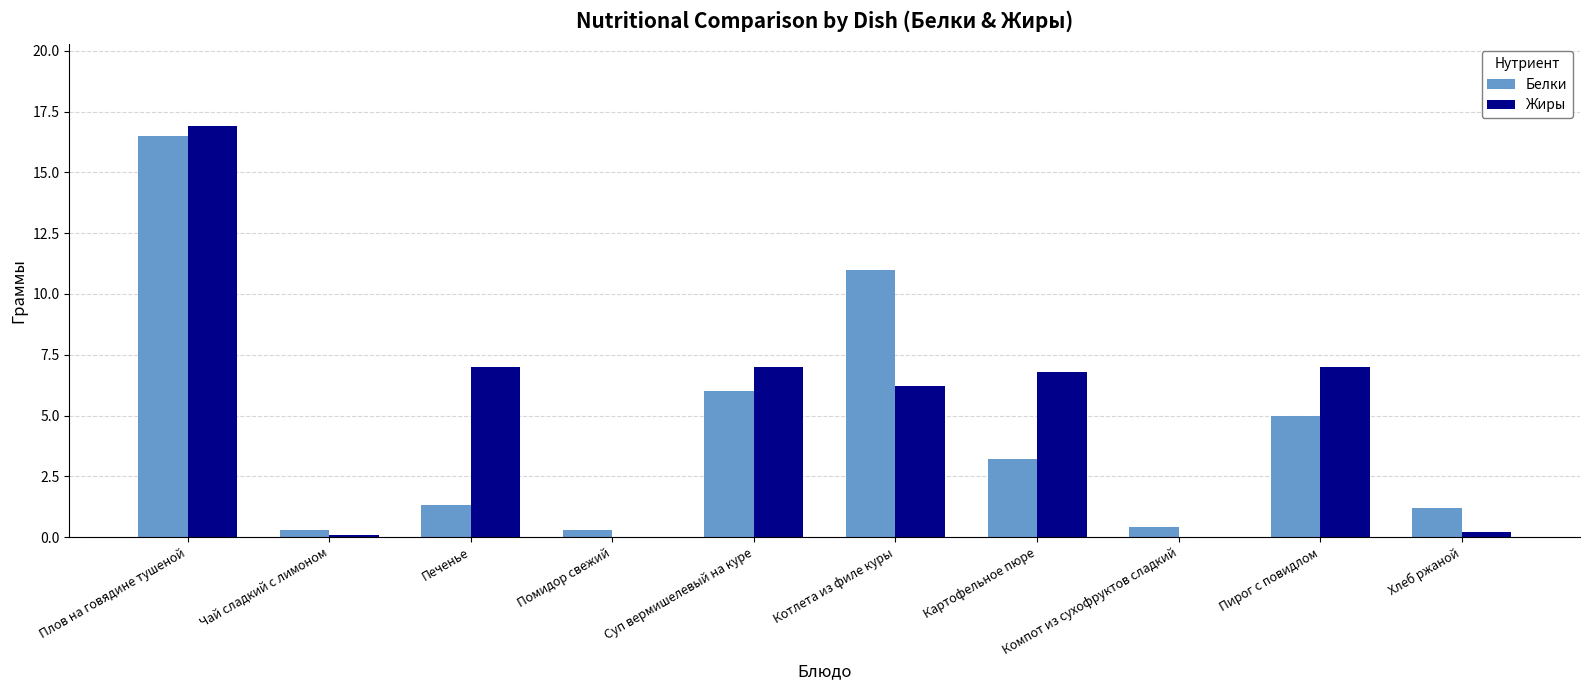

What is the approximate value of Белки at Помидор свежий?

0.3